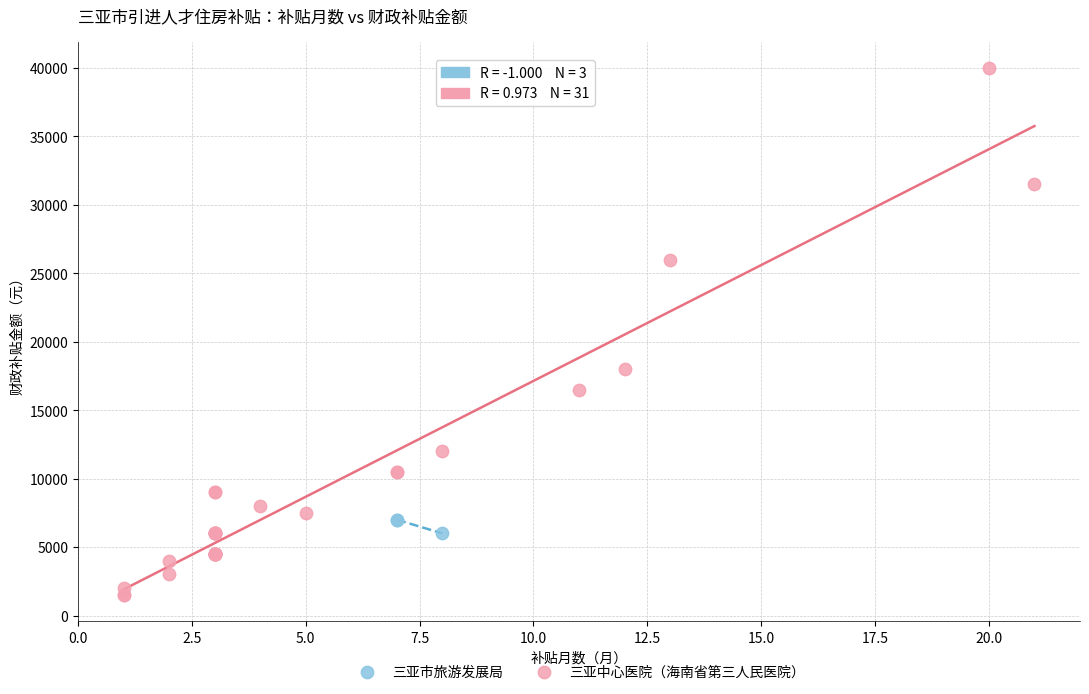

Which series reaches the maximum Y coordinate?

三亚中心医院（海南省第三人民医院）